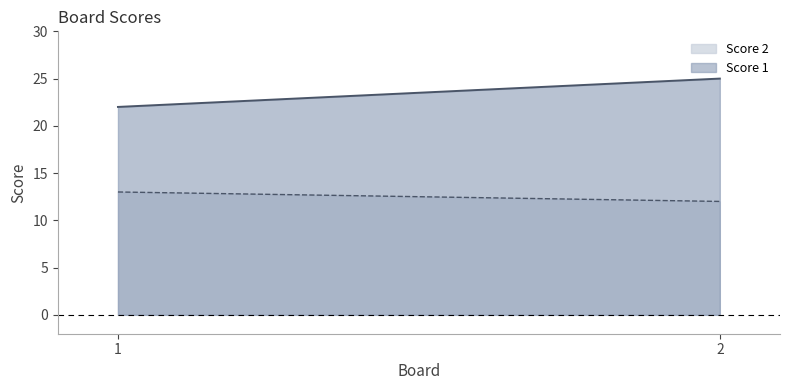

How many values in the Score 1 series are below 25?

1